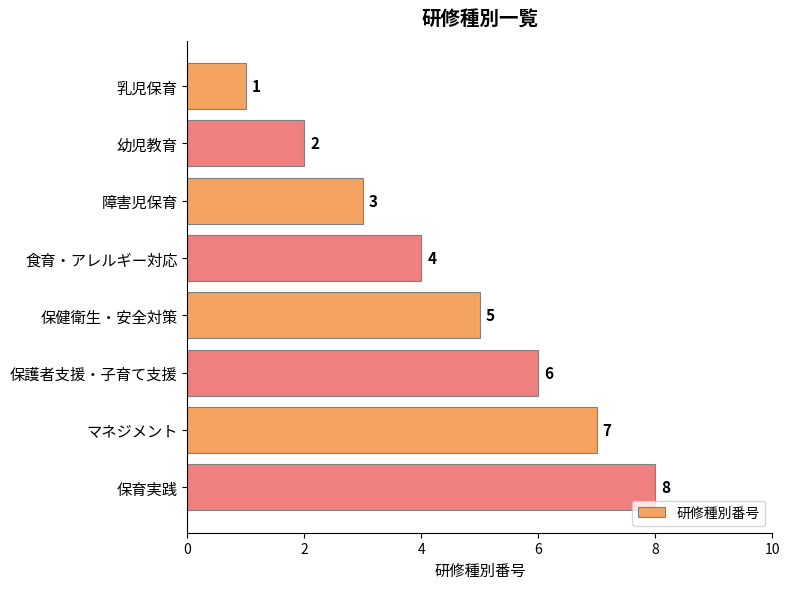

How many values are between 3 and 7?

5